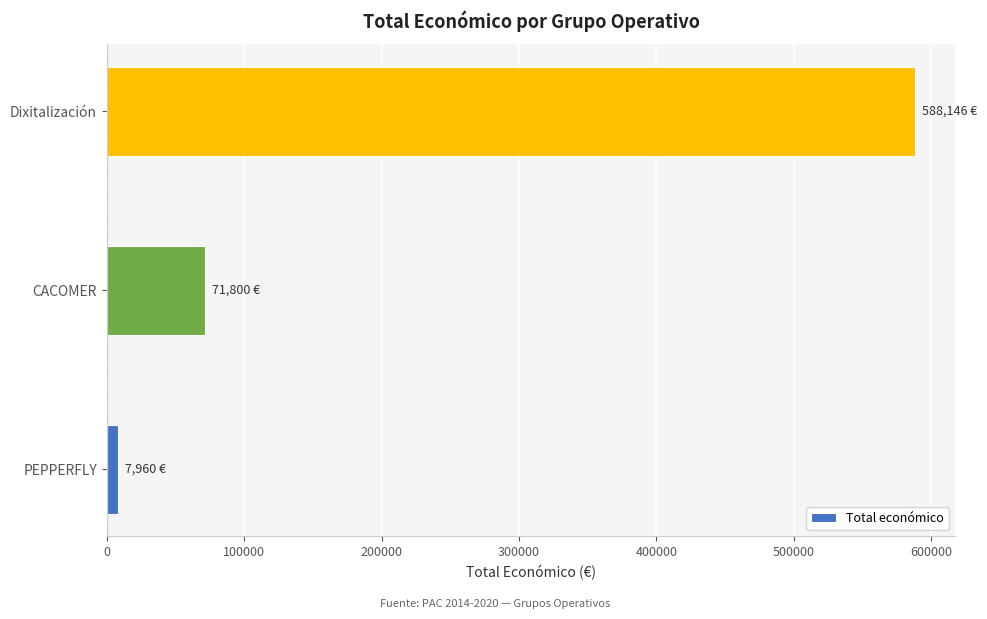

What is the difference between the maximum and second lowest values?

516346